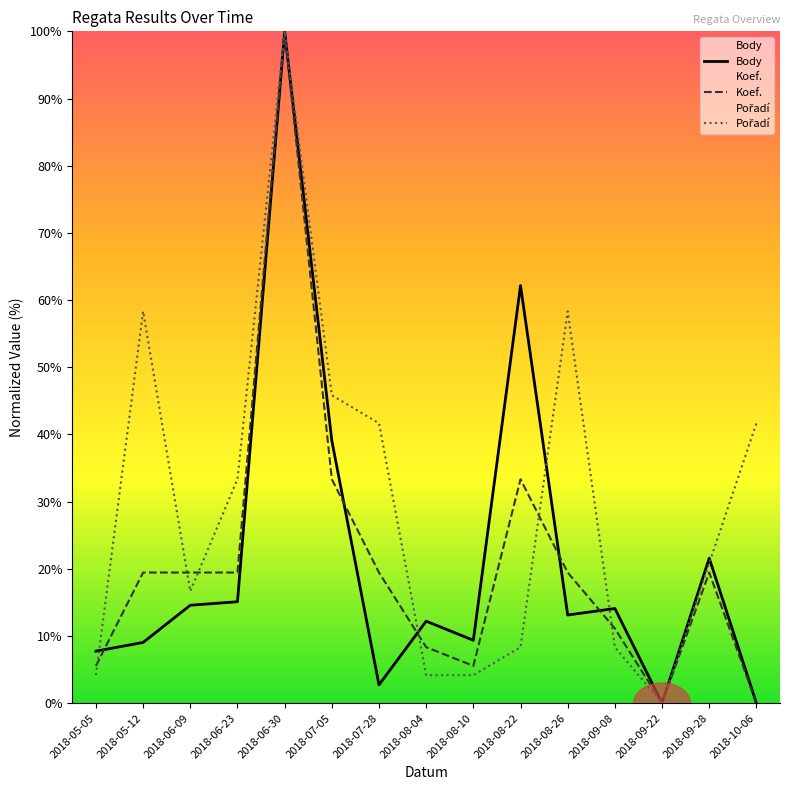

Does the chart have visible grid lines?

No